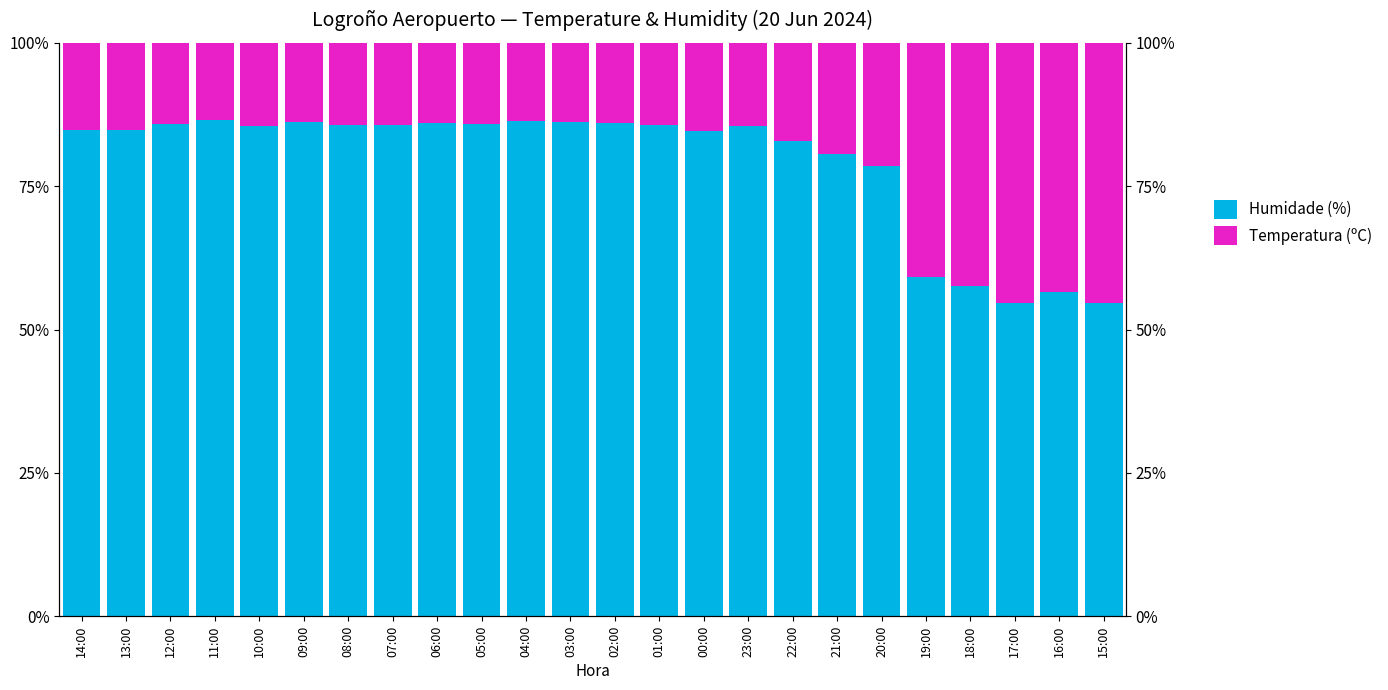

Reading left to right, transcribe all the data shown in this chart.

Humidade (%): 14:00=84.8	13:00=84.8	12:00=85.9	11:00=86.6	10:00=85.5	09:00=86.1	08:00=85.6	07:00=85.7	06:00=86.0	05:00=85.8	04:00=86.4	03:00=86.2	02:00=86.0	01:00=85.7	00:00=84.7	23:00=85.5	22:00=82.9	21:00=80.6	20:00=78.6	19:00=59.2	18:00=57.7	17:00=54.6	16:00=56.6	15:00=54.7
Temperatura (ºC): 14:00=15.2	13:00=15.2	12:00=14.1	11:00=13.4	10:00=14.5	09:00=13.9	08:00=14.4	07:00=14.3	06:00=14.0	05:00=14.2	04:00=13.6	03:00=13.8	02:00=14.0	01:00=14.3	00:00=15.3	23:00=14.5	22:00=17.1	21:00=19.4	20:00=21.4	19:00=40.8	18:00=42.3	17:00=45.4	16:00=43.4	15:00=45.3